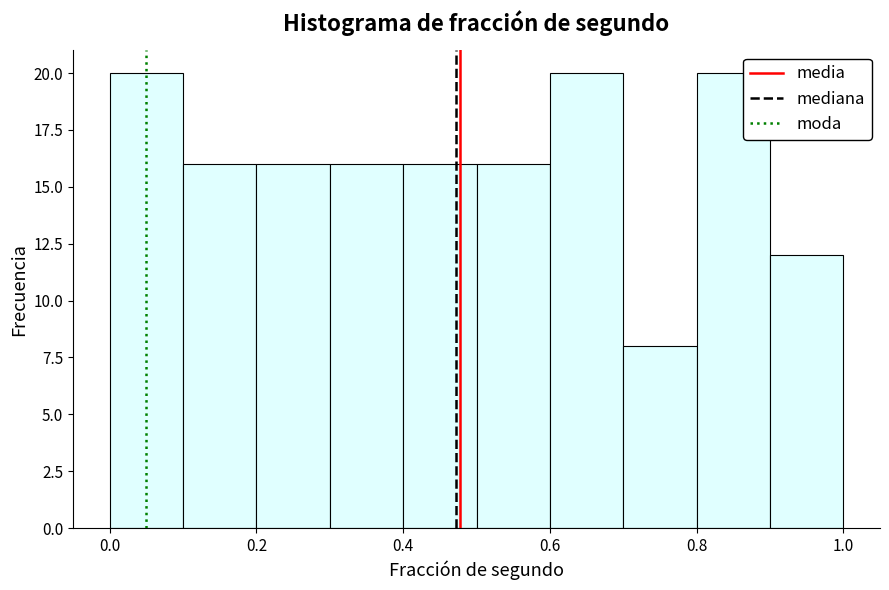

Reading left to right, transcribe this chart: for each bar, give the range it covers on the x-axis and its height. The values are not printed on the chart, so give them approximately, as read against the axis.

0.0 to 0.1: 20
0.1 to 0.2: 16
0.2 to 0.3: 16
0.3 to 0.4: 16
0.4 to 0.5: 16
0.5 to 0.6: 16
0.6 to 0.7: 20
0.7 to 0.8: 8
0.8 to 0.9: 20
0.9 to 1.0: 12